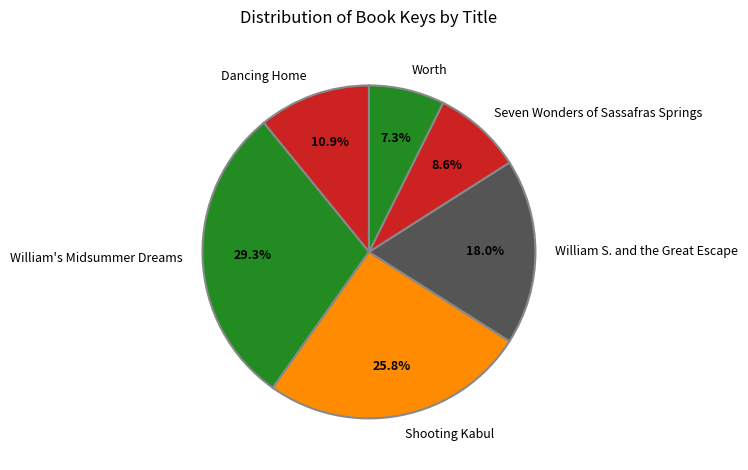

Combined, what portion of the pie is Dancing Home and Shooting Kabul?

36.7%